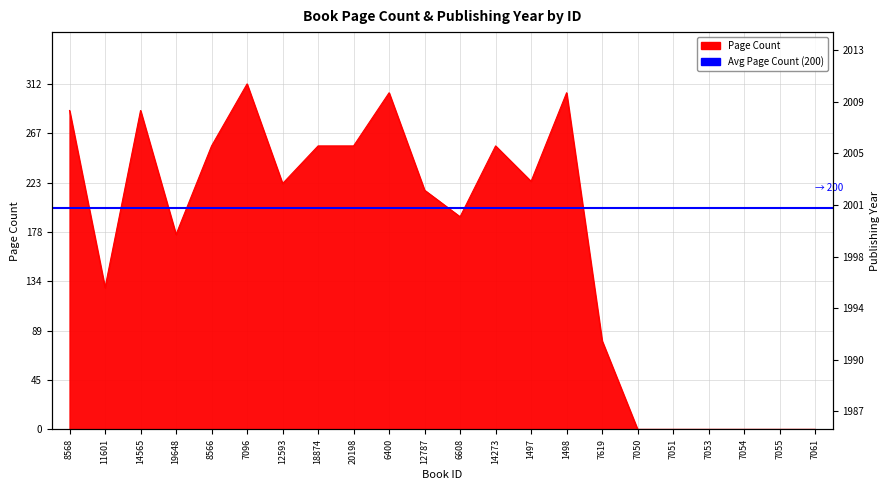

What is the label of the 22nd point from the right?

8568